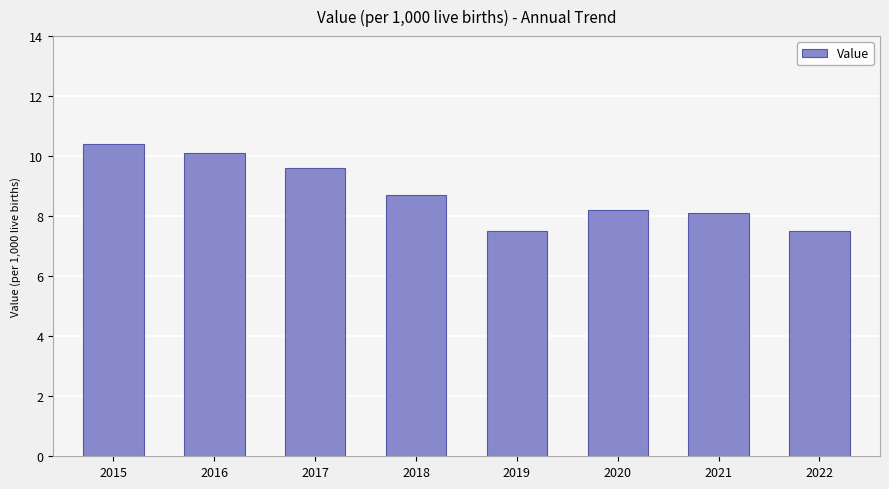

What is the difference between the values at 2016 and 2022?

2.6